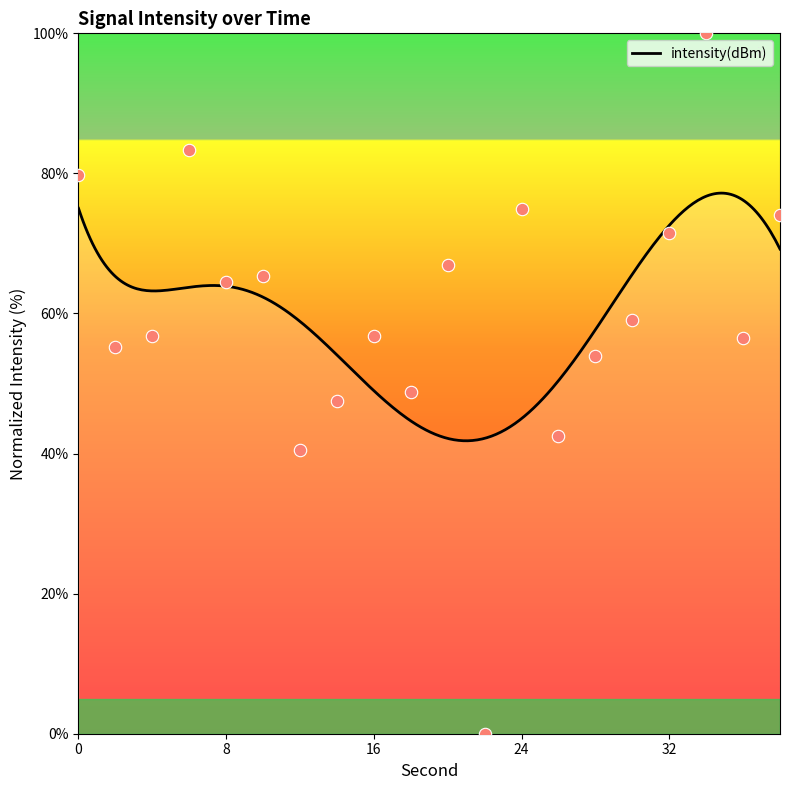

What is the change in value from 0 to 24?

-4.9